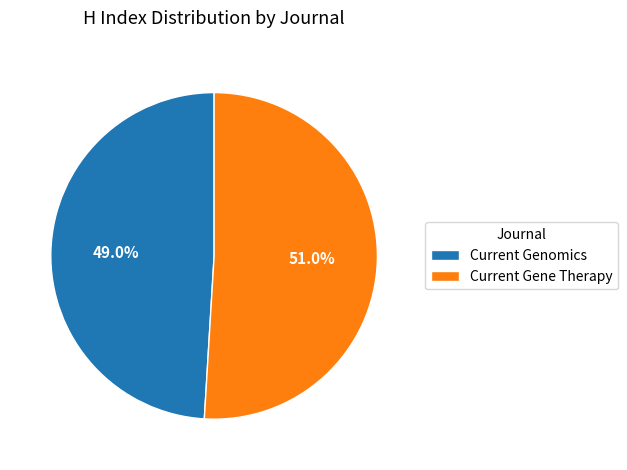

Which category has the smallest portion of the pie?

Current Genomics